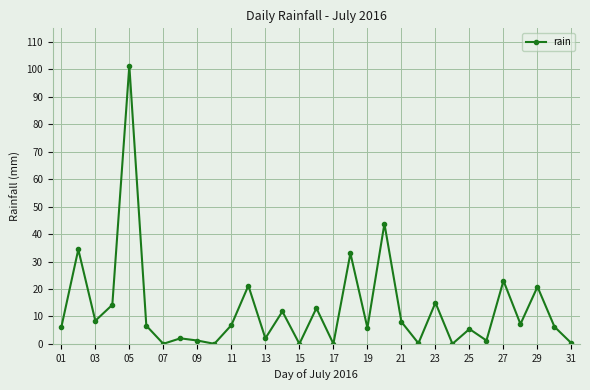

How many series are shown in this chart?

1